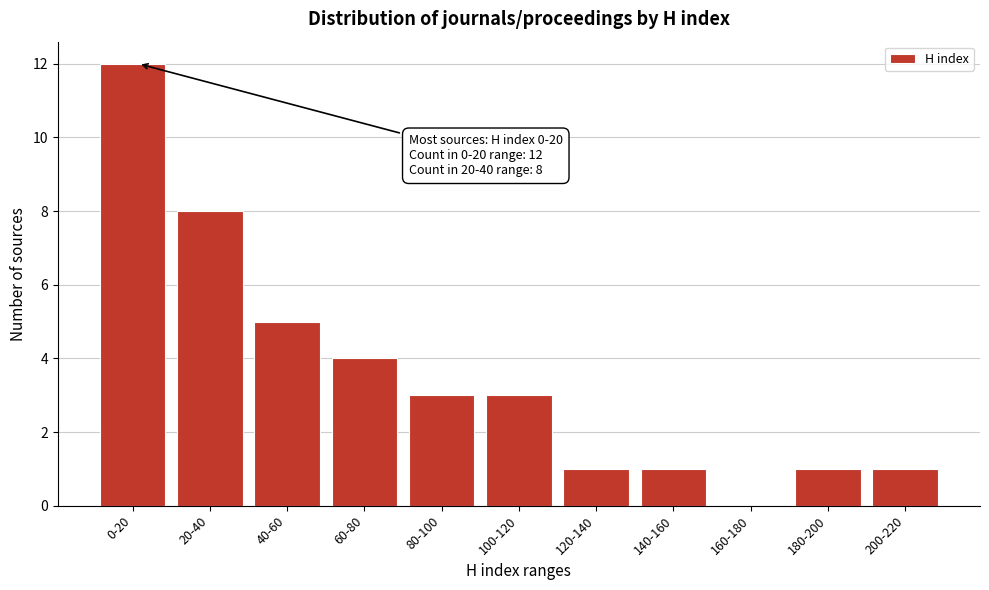

Reading left to right, list all the values displayed in this chart.

0-20=12	20-40=8	40-60=5	60-80=4	80-100=3	100-120=3	120-140=1	140-160=1	160-180=0	180-200=1	200-220=1